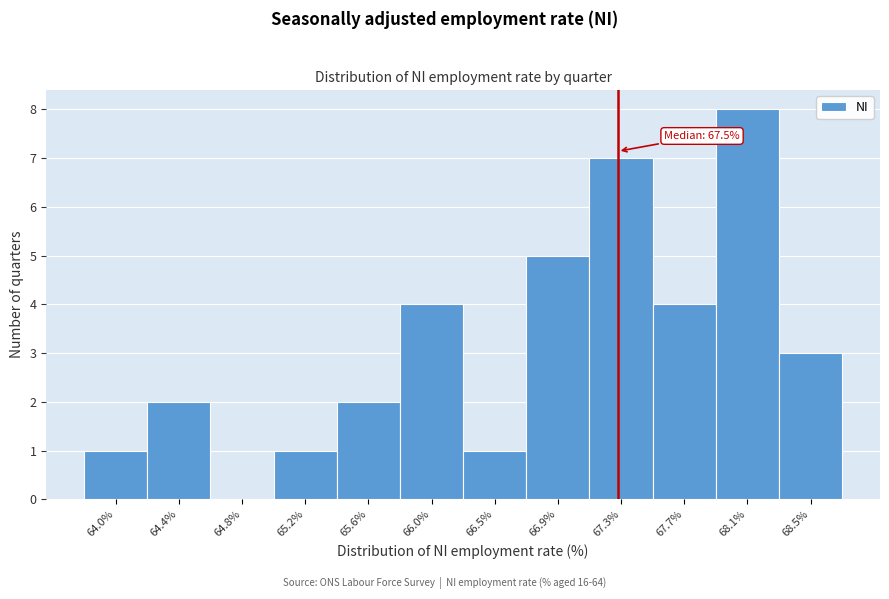

Reading right to left, extract all data points from this chart.

68.5%=3	68.1%=8	67.7%=4	67.3%=7	66.9%=5	66.5%=1	66.0%=4	65.6%=2	65.2%=1	64.8%=0	64.4%=2	64.0%=1